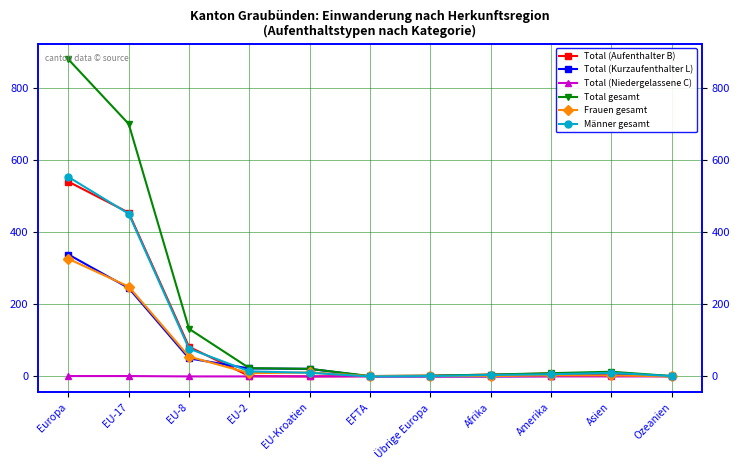

The value of Männer gesamt at Übrige Europa is 1. True or false?

True